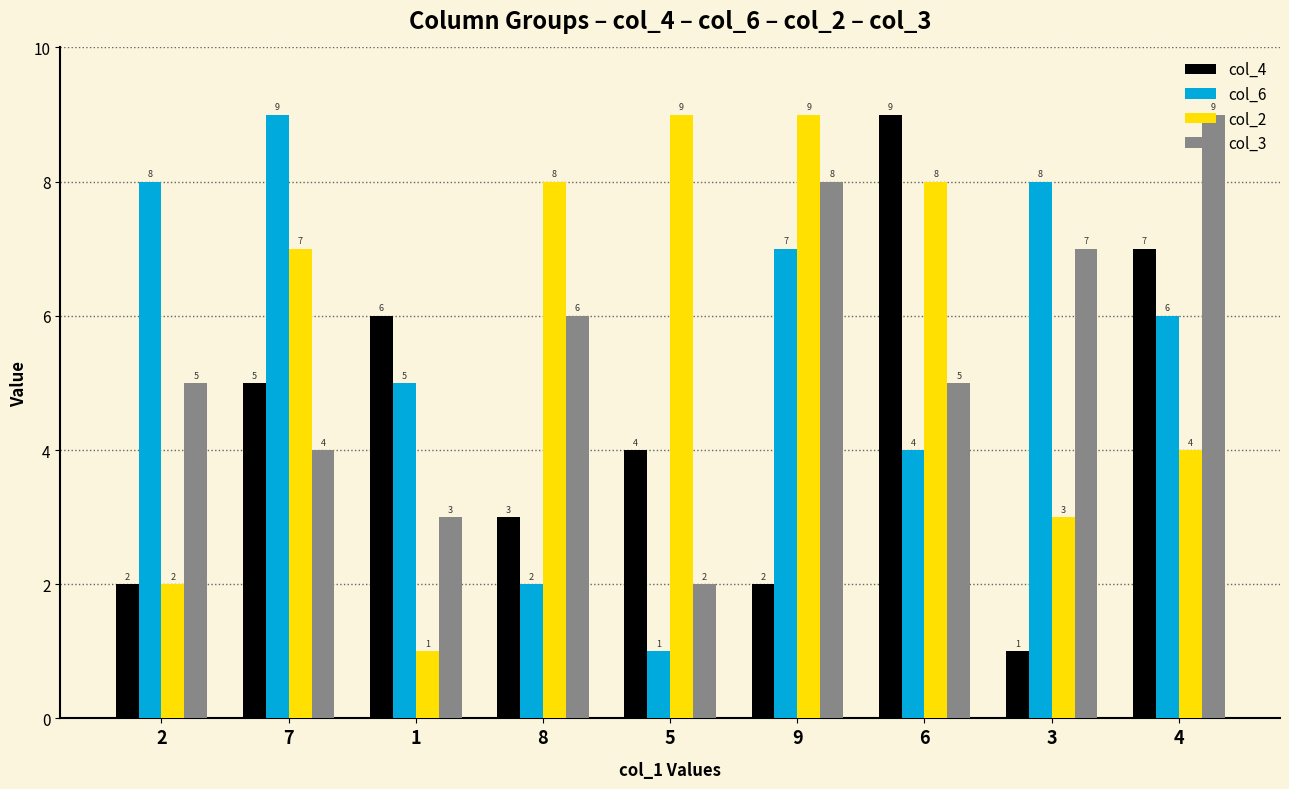

Reading left to right, transcribe all the data shown in this chart.

col_4: 2	5	6	3	4	2	9	1	7
col_6: 8	9	5	2	1	7	4	8	6
col_2: 2	7	1	8	9	9	8	3	4
col_3: 5	4	3	6	2	8	5	7	9